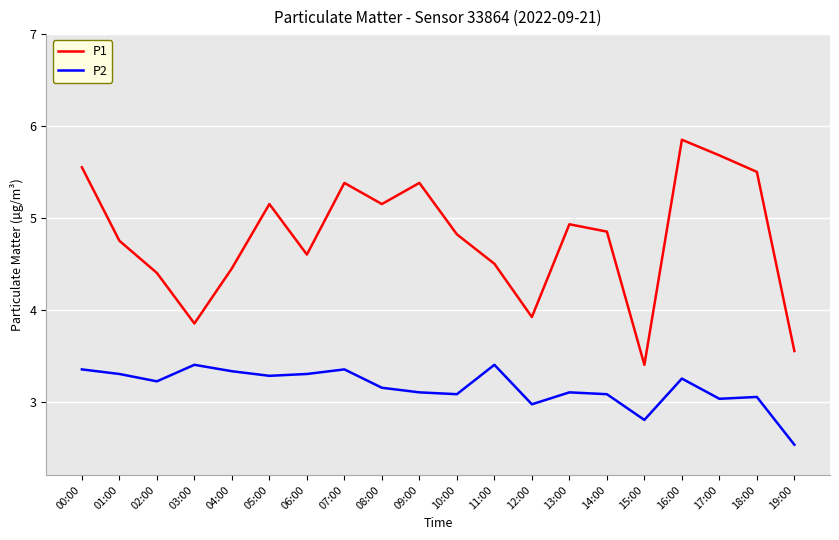

True or false: P1 and P2 intersect in this chart.

False